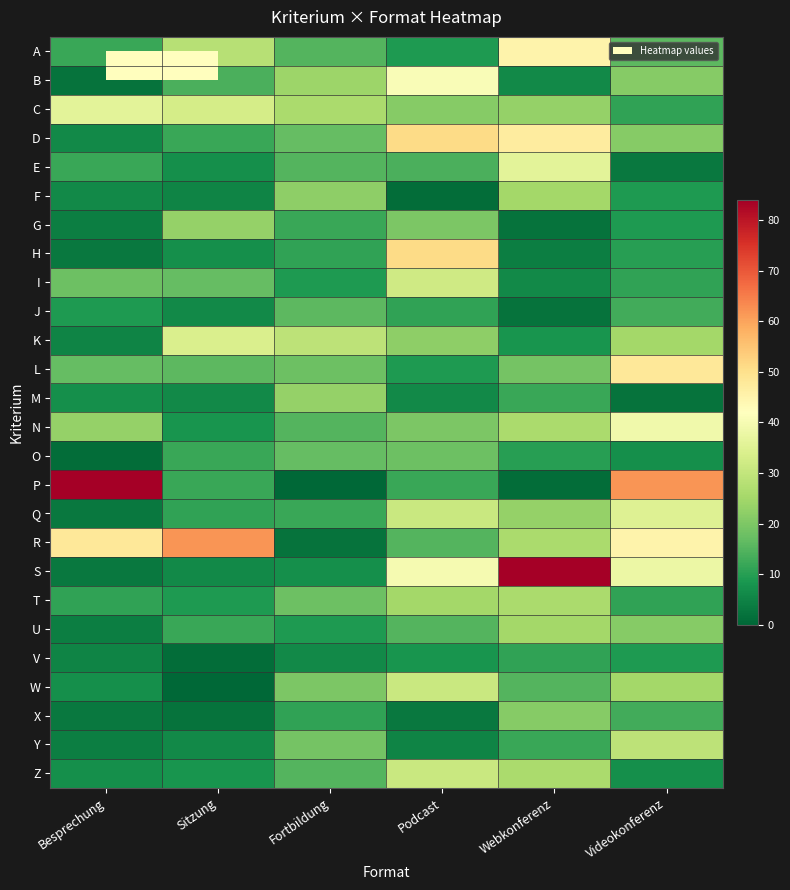

Between Sitzung and Videokonferenz, which series saw the biggest shift?

P